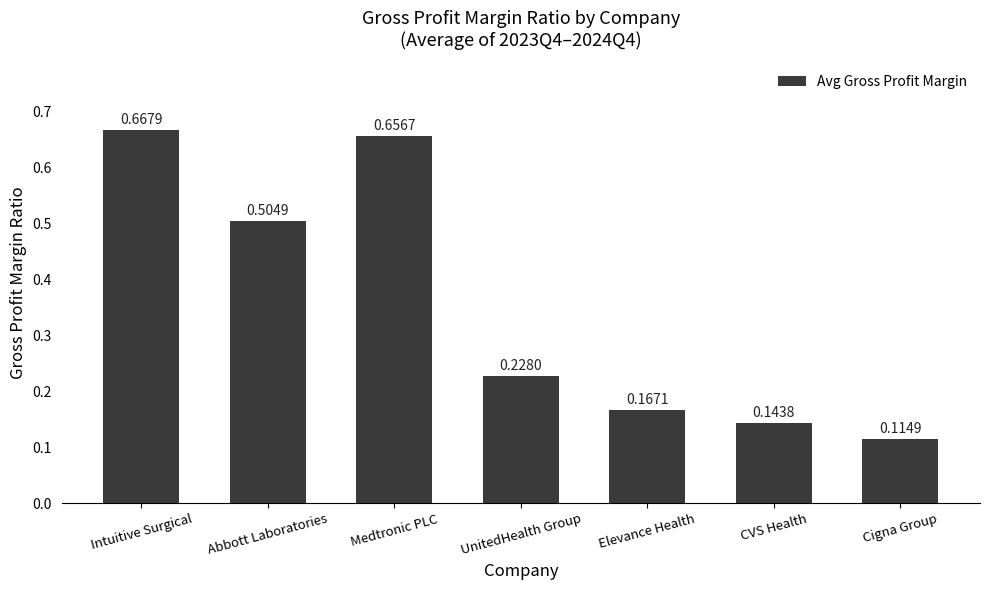

What is the label of the 2nd bar from the left?

Abbott Laboratories